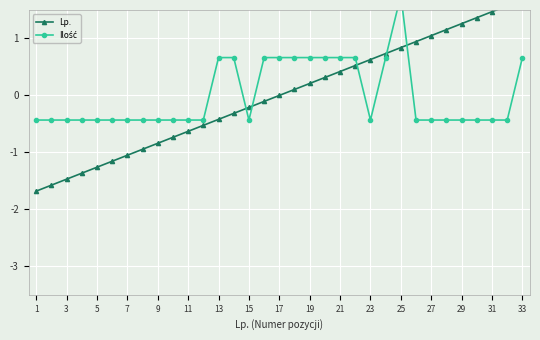

Between 23 and 24, which series saw the biggest shift?

Ilość